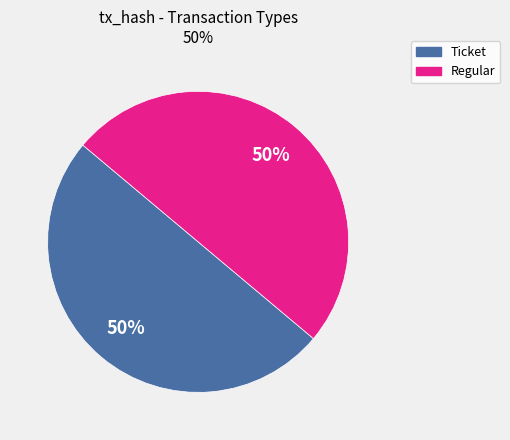

To the nearest percent, what is the average slice percentage?

50%